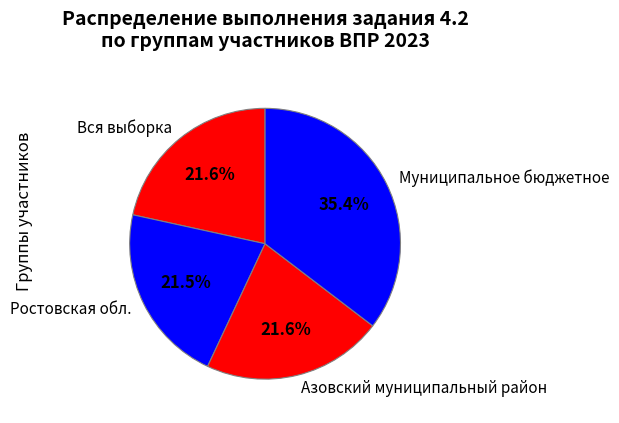

What portion of the pie excludes Вся выборка?

78.4%